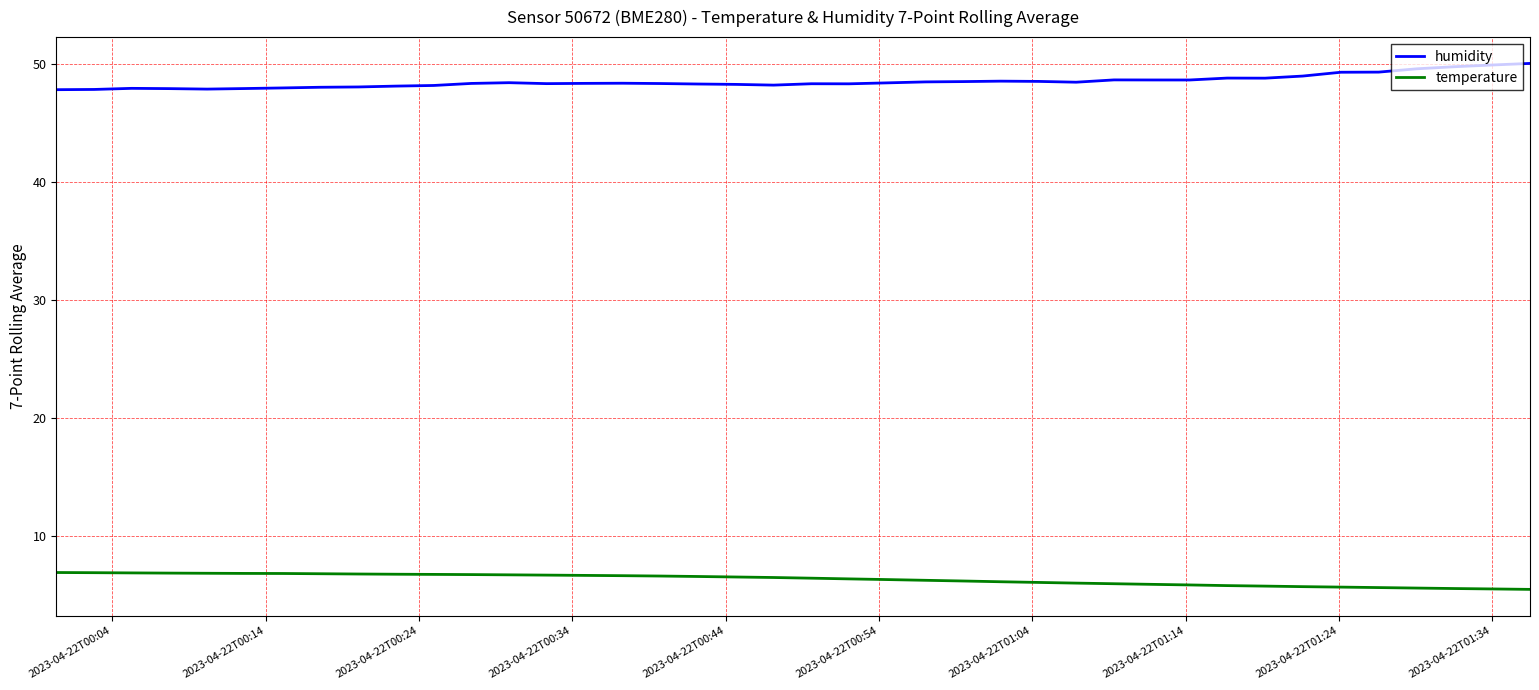

What is the minimum value shown in the chart?

5.5